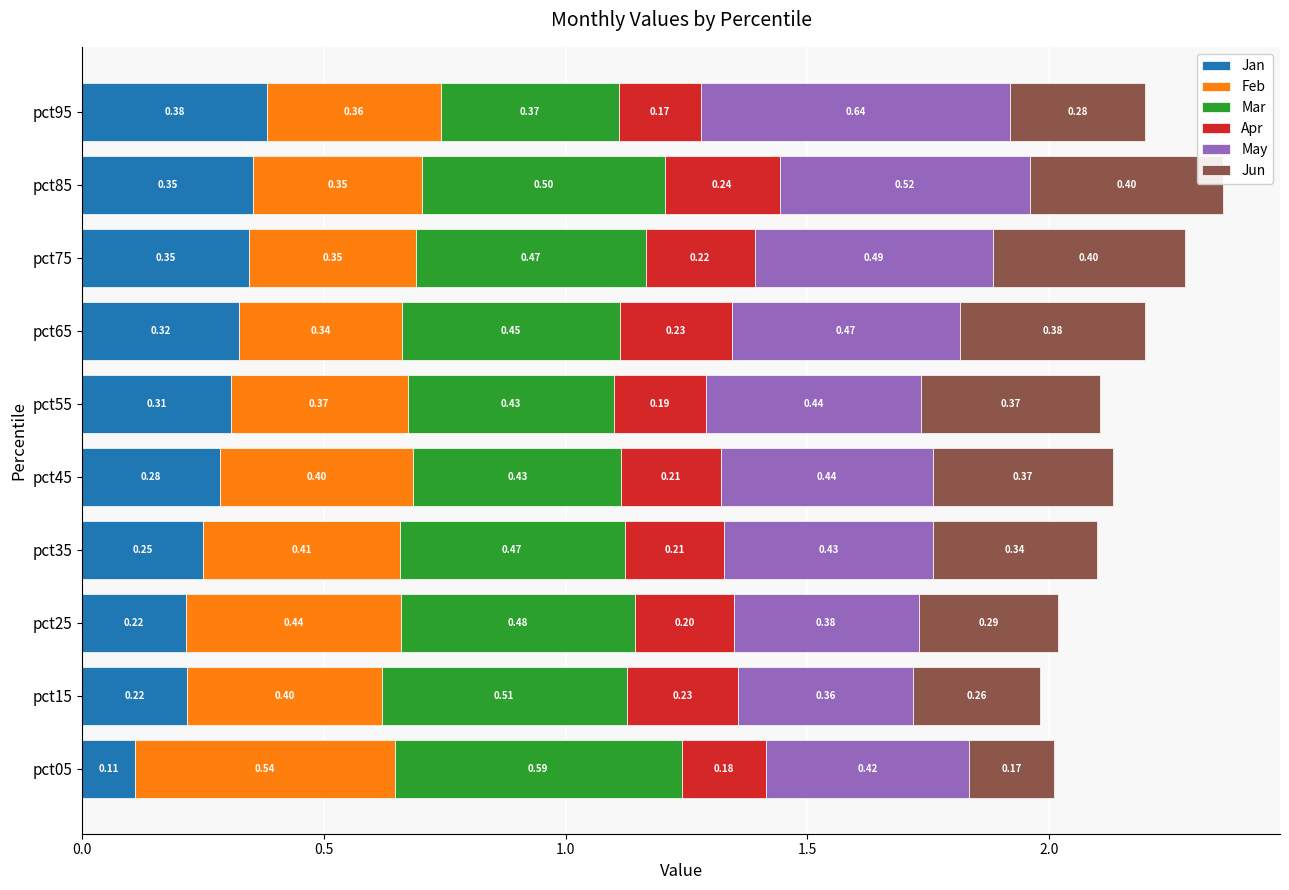

At which category is the sum across all series the highest?

pct85